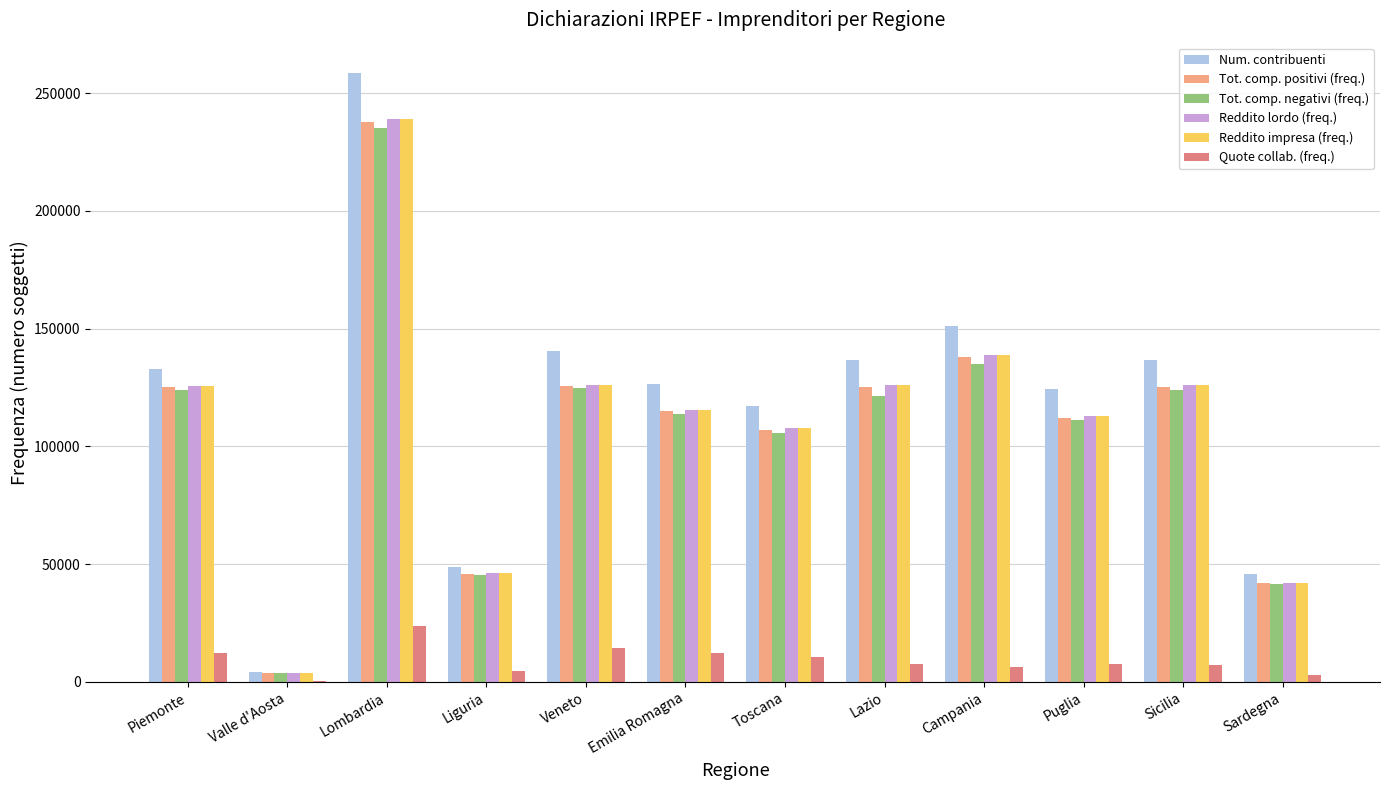

Count the number of data series in this chart.

6